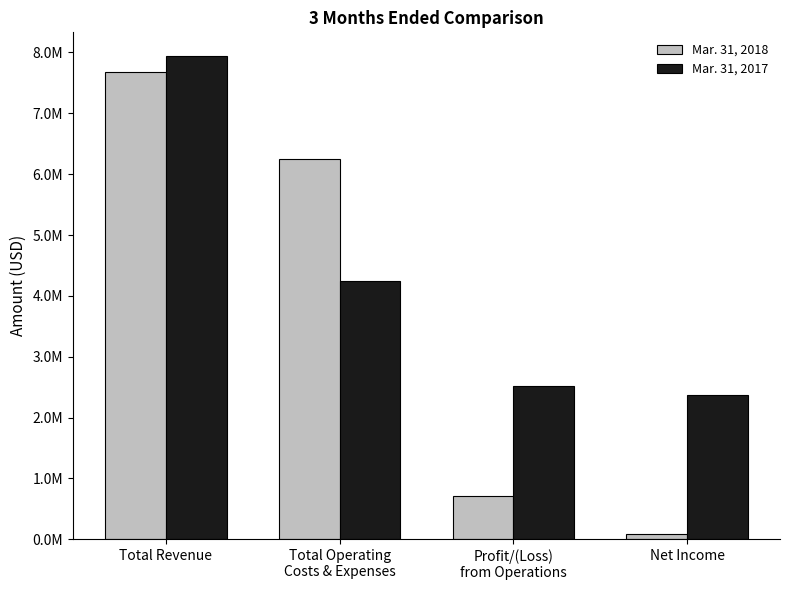

At Net Income, list the series in order from smallest to largest.

Mar. 31, 2018, Mar. 31, 2017